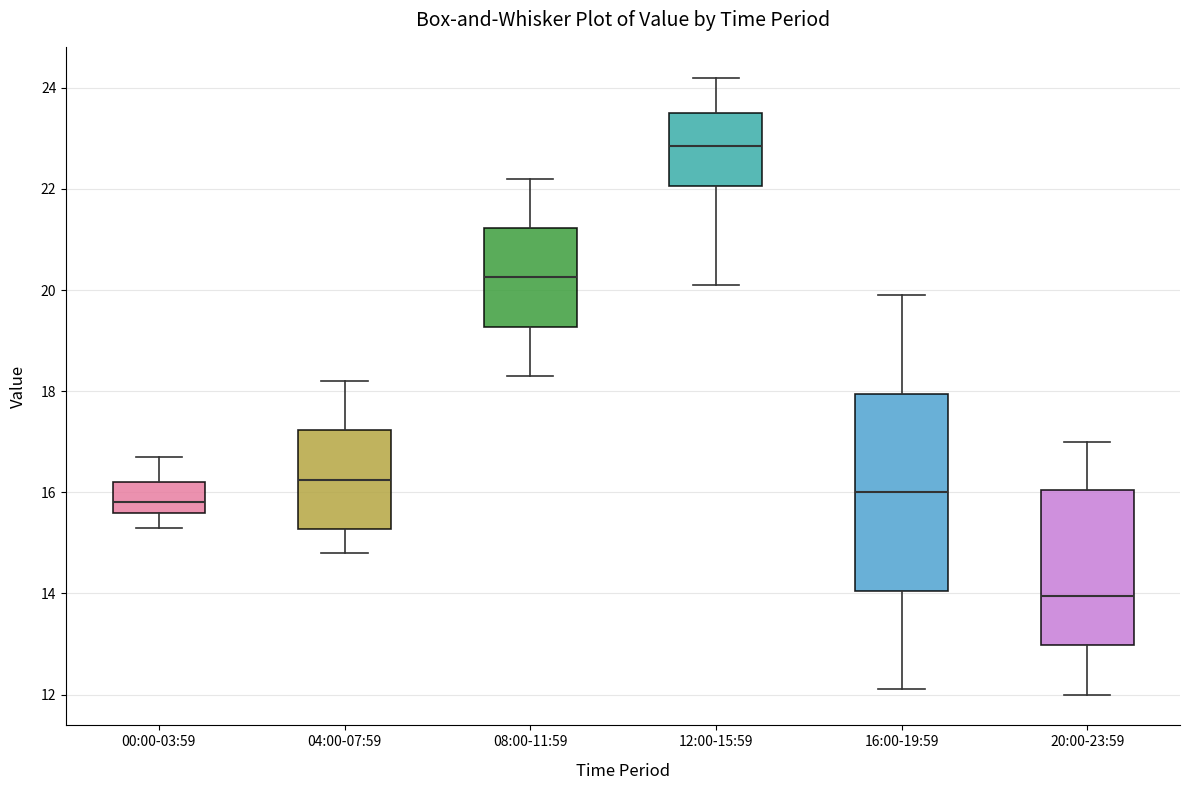

Reading left to right, transcribe this box plot: for each box, give where its median line is, the range the box spans, and where its two whiskers end, as read against the y-axis. The values are not printed on the chart, so give them approximately, as read against the axis.

00:00-03:59: median 15.8, box 15.6 to 16.2, whiskers 15.4 to 16.8
04:00-07:59: median 16.2, box 15.2 to 17.2, whiskers 14.8 to 18.2
08:00-11:59: median 20.2, box 19.2 to 21.2, whiskers 18.4 to 22.2
12:00-15:59: median 22.8, box 22.0 to 23.6, whiskers 20.2 to 24.2
16:00-19:59: median 16.0, box 14.0 to 18.0, whiskers 12.2 to 20.0
20:00-23:59: median 14.0, box 13.0 to 16.0, whiskers 12.0 to 17.0